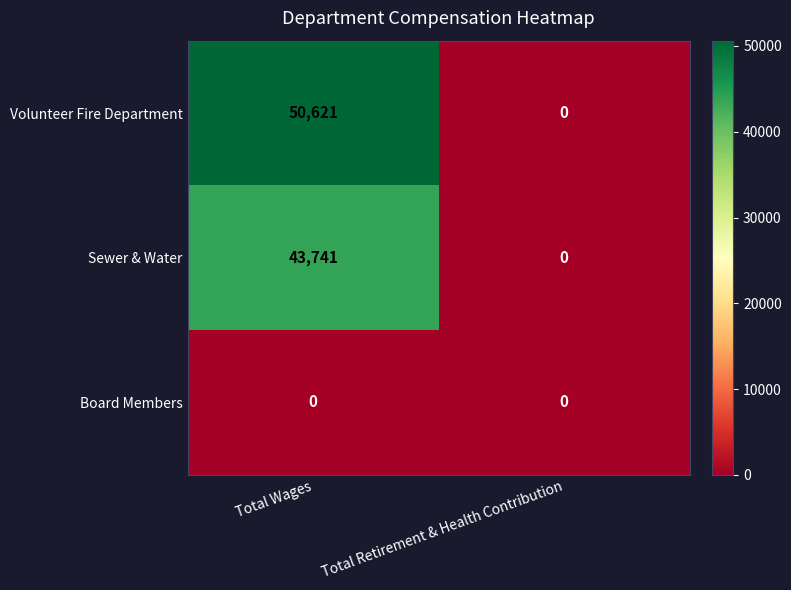

Reading left to right, list all the values displayed in this chart.

Volunteer Fire Department: Total Wages=50621	Total Retirement & Health Contribution=0
Sewer & Water: Total Wages=43741	Total Retirement & Health Contribution=0
Board Members: Total Wages=0	Total Retirement & Health Contribution=0